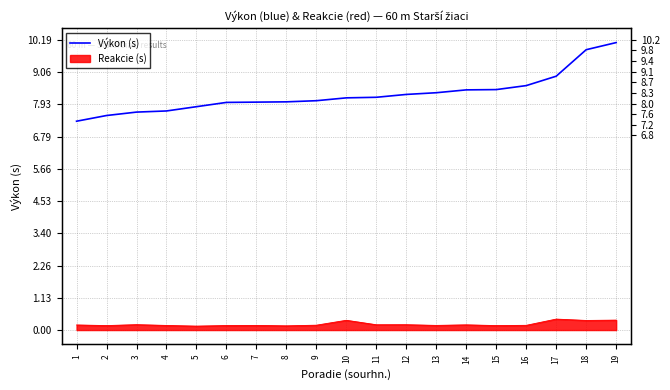

How many values are below 8?

6